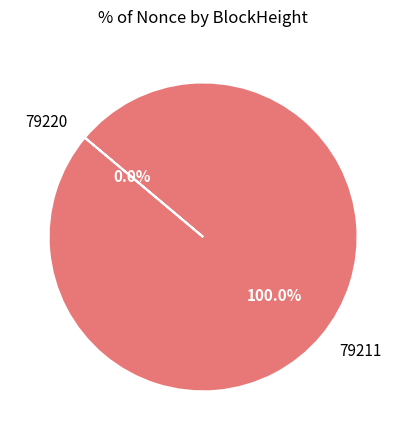

To the nearest percent, what is the difference between the largest and smallest slice percentages?

100%